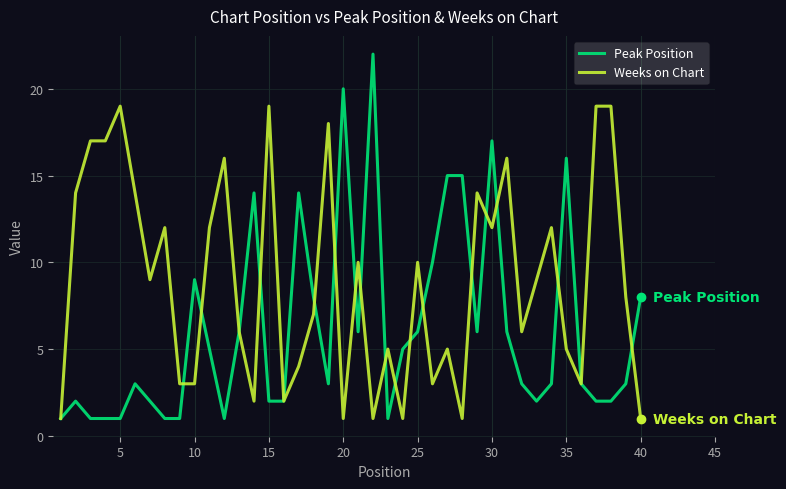

Which series has the largest range (max minus min)?

Peak Position